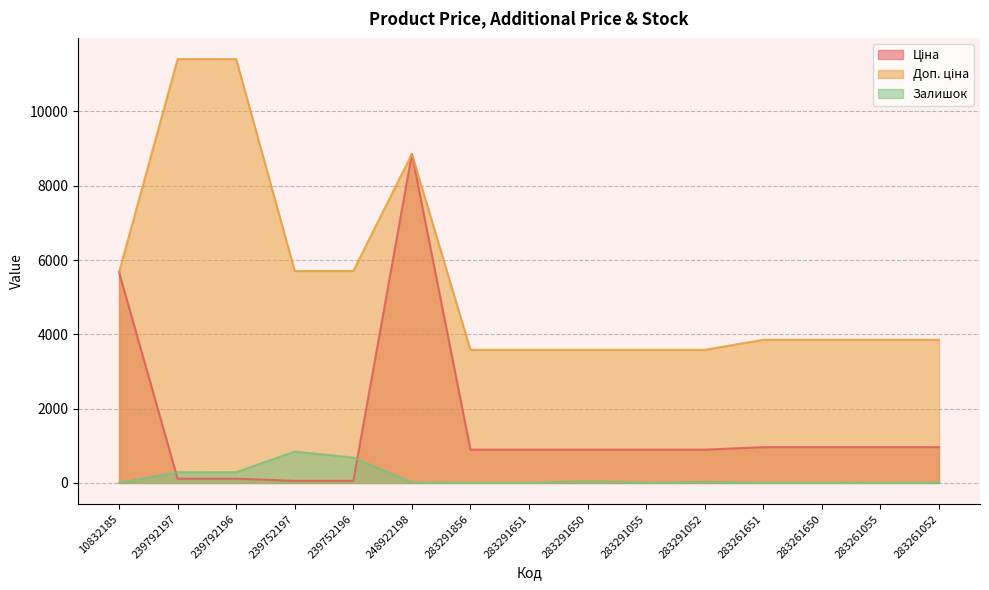

At which label does Залишок first exceed 11?

239792197